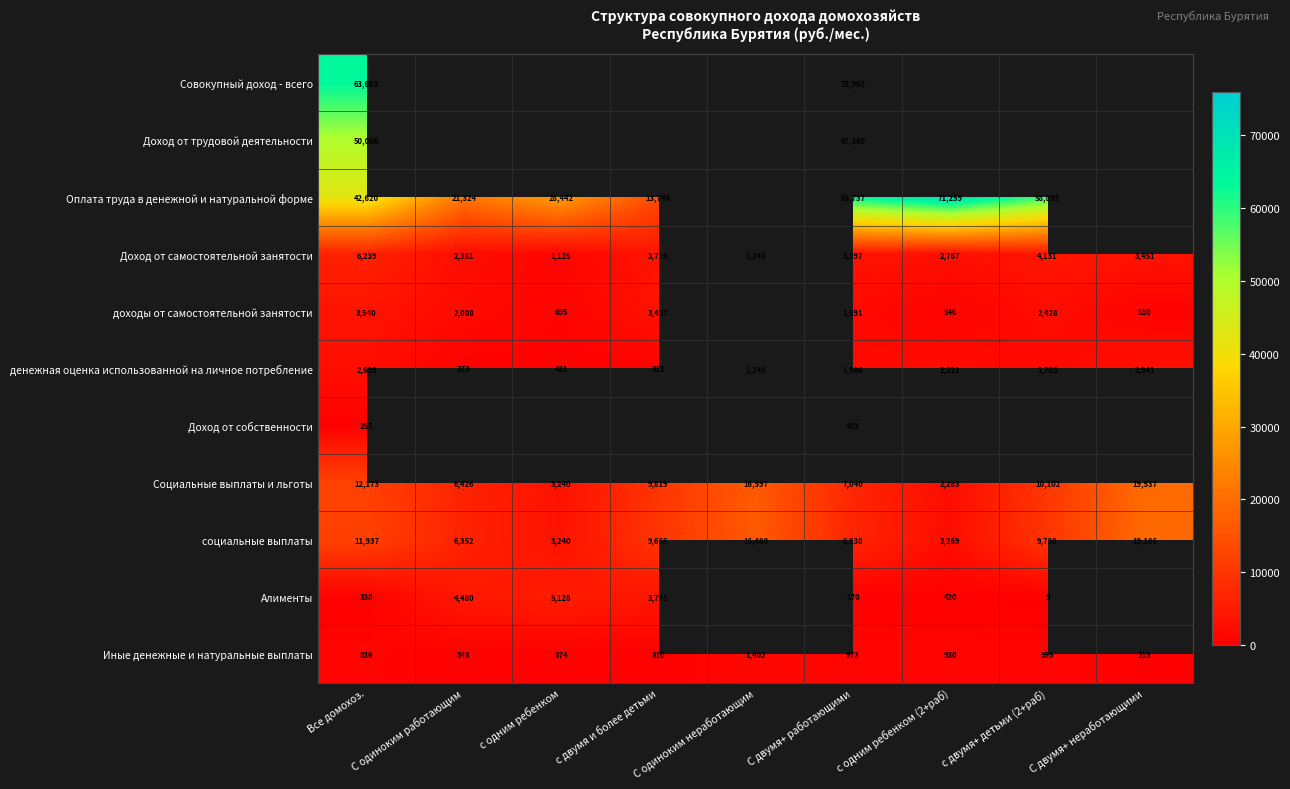

At which label does денежная оценка использованной на личное потребление first exceed 1703?

Все домохоз.